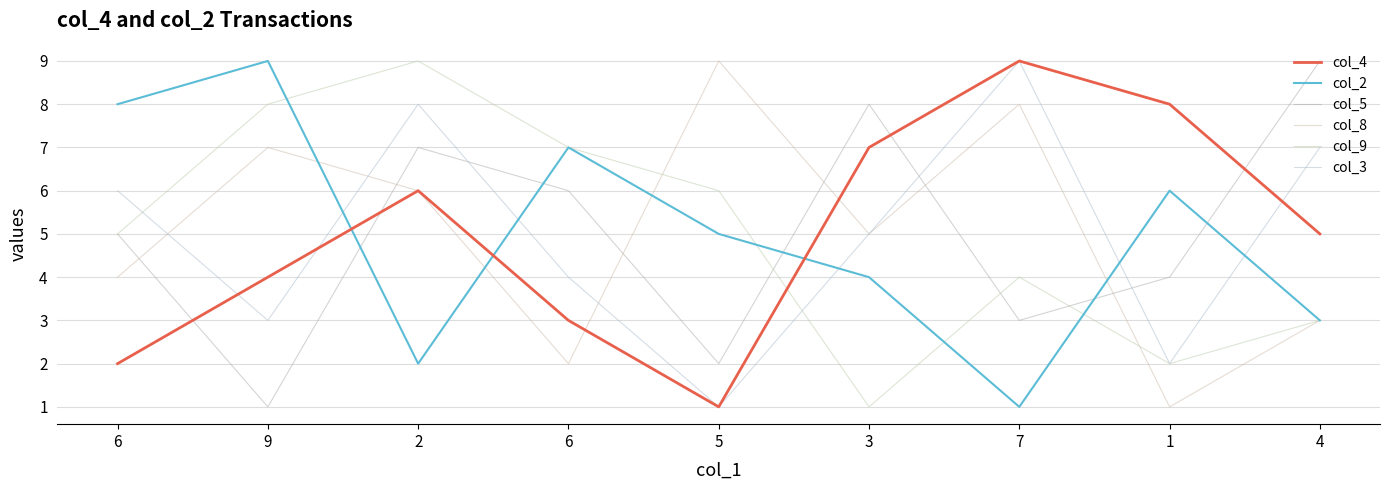

At which label does col_4 first exceed 5?

2